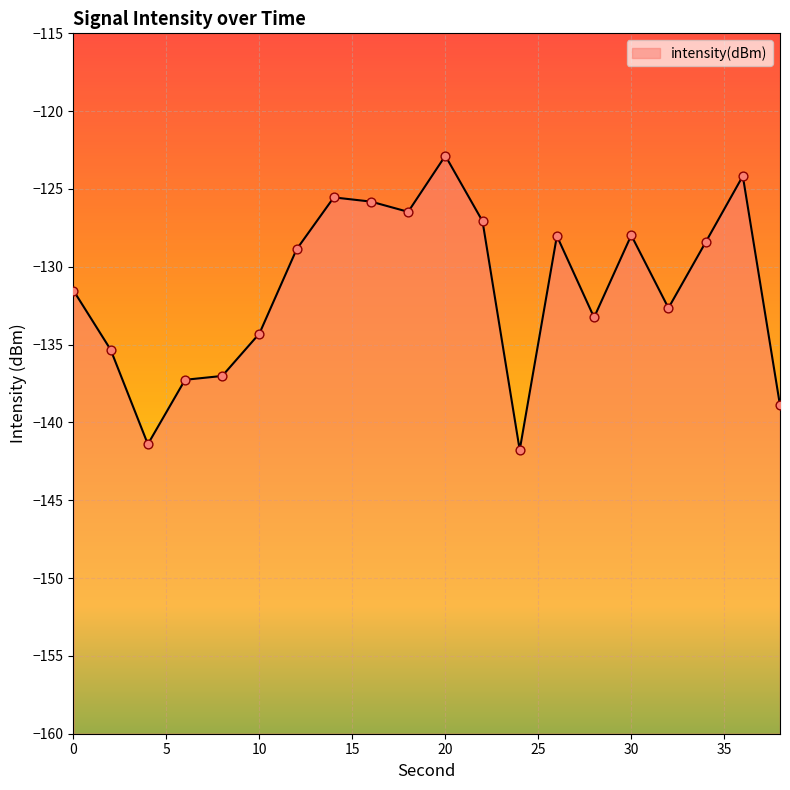

Which has a higher value, 14 or 36?

36